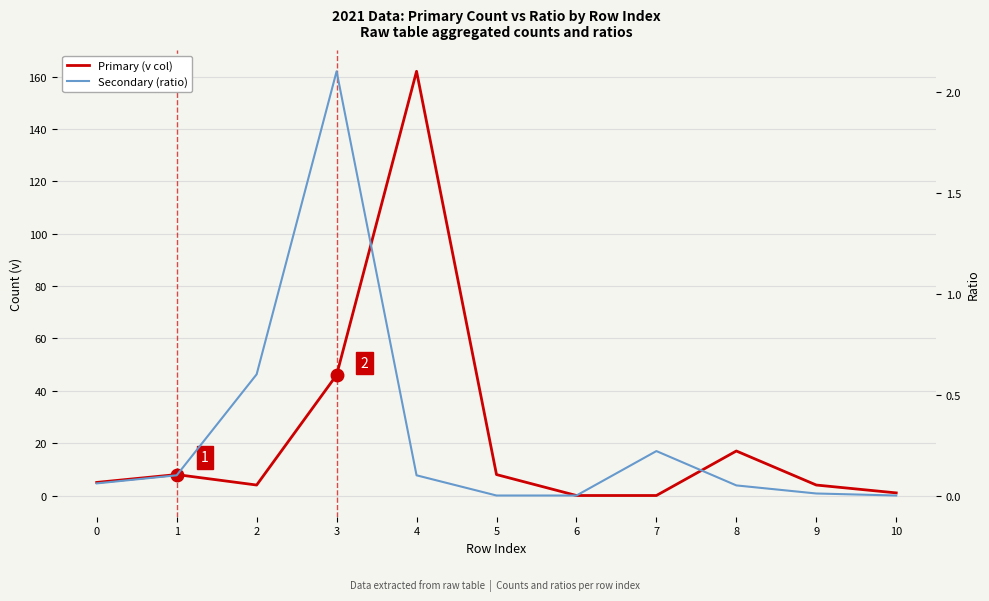

Count the number of data series in this chart.

2